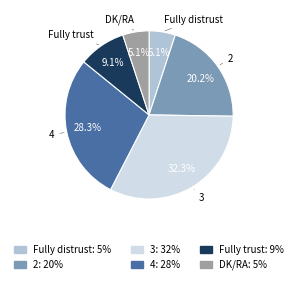

Which category has the biggest portion of the pie?

3